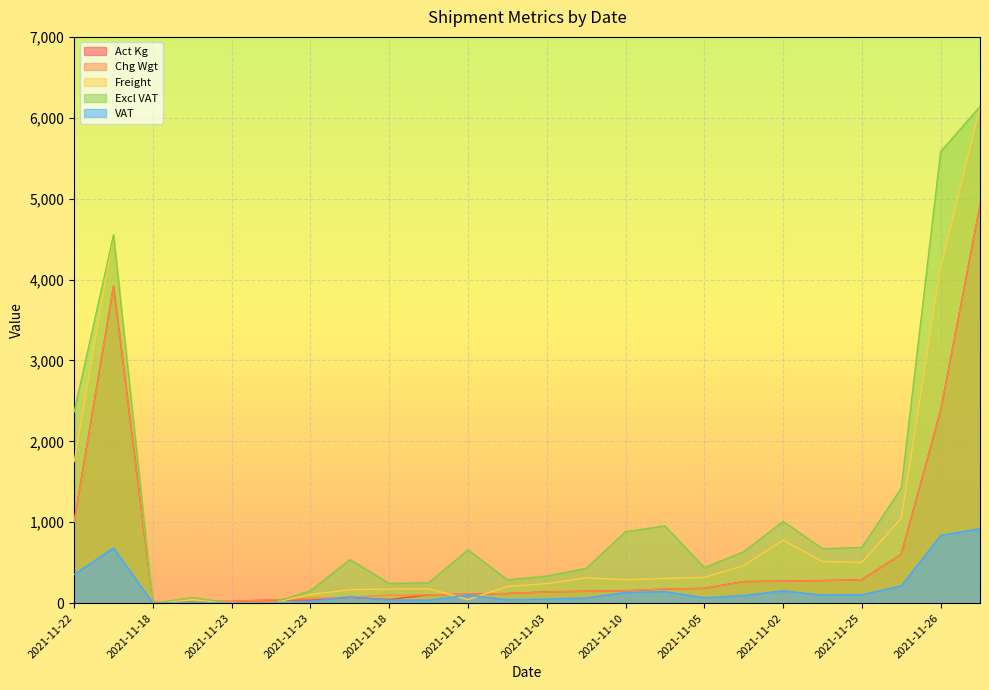

Where is the first local minimum for VAT?

2021-11-18